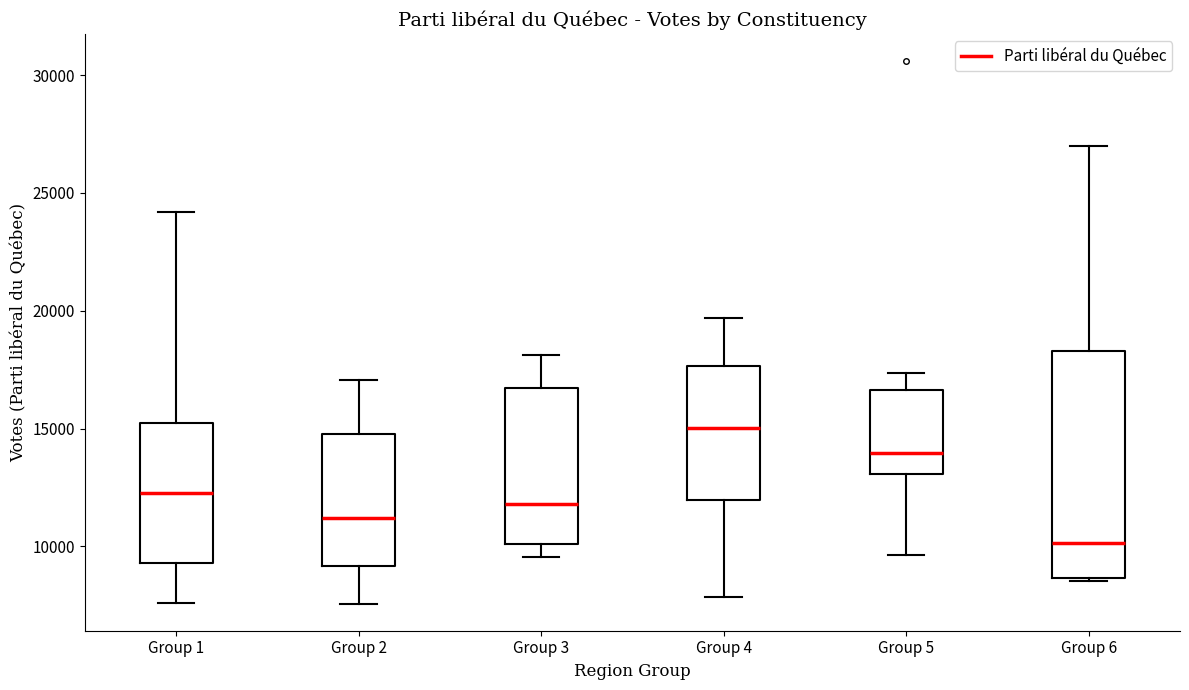

Reading left to right, read every box against the y-axis: the position of its median line, the range the box covers, and the ends of its whiskers. The values are not printed on the chart, so give them approximately, as read against the axis.

Group 1: median 12500, box 9500 to 15500, whiskers 7500 to 24000
Group 2: median 11000, box 9000 to 15000, whiskers 7500 to 17000
Group 3: median 12000, box 10000 to 16500, whiskers 9500 to 18000
Group 4: median 15000, box 12000 to 17500, whiskers 8000 to 19500
Group 5: median 14000, box 13000 to 16500, whiskers 9500 to 17500
Group 6: median 10000, box 8500 to 18500, whiskers 8500 (just below the box's lower edge) to 27000